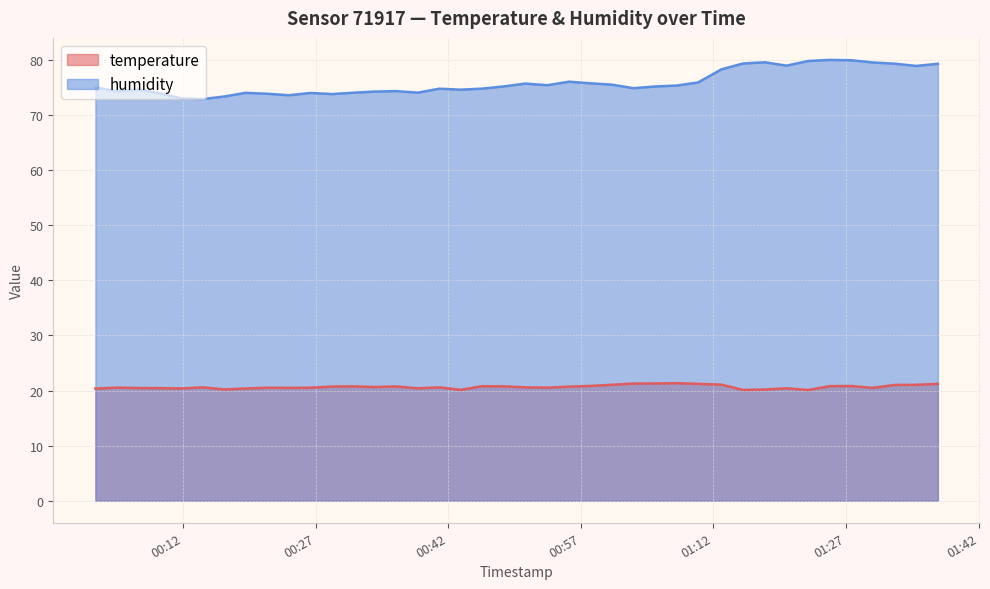

Which has a higher value, 2023-09-18T01:10:15 or 2023-09-18T00:16:40?

2023-09-18T01:10:15